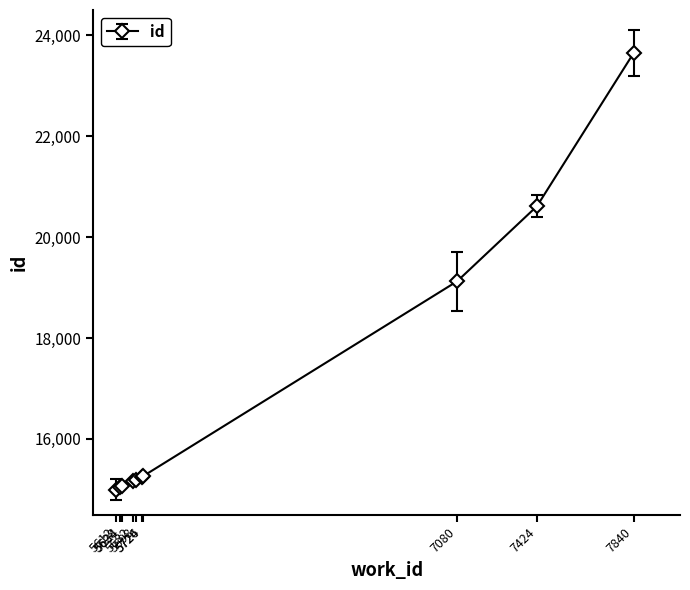

Does the chart display data point markers on the line(s)?

Yes